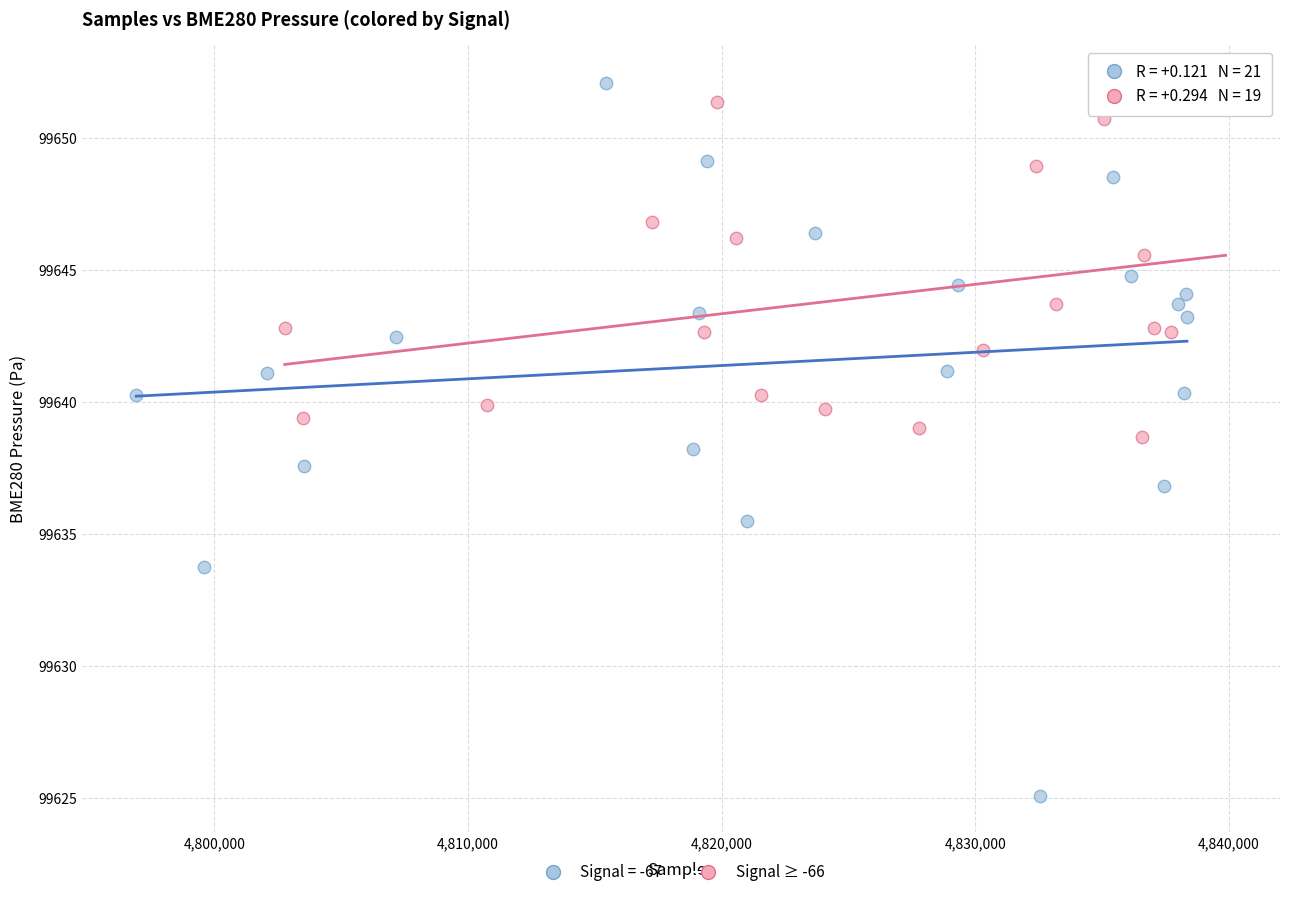

Which series has the largest Y range (max minus min)?

Signal = -67